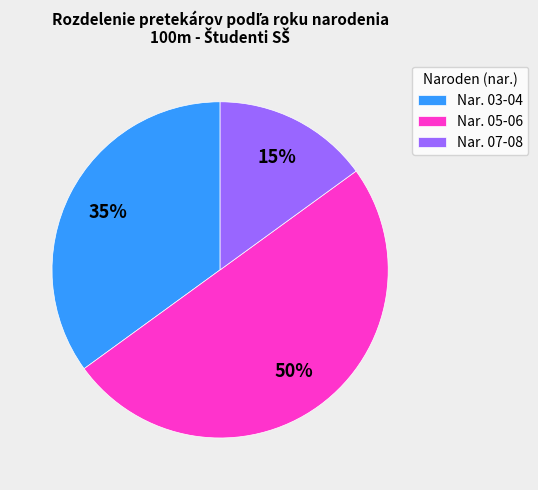

To the nearest percent, what percentage of the pie is Nar. 07-08?

15%